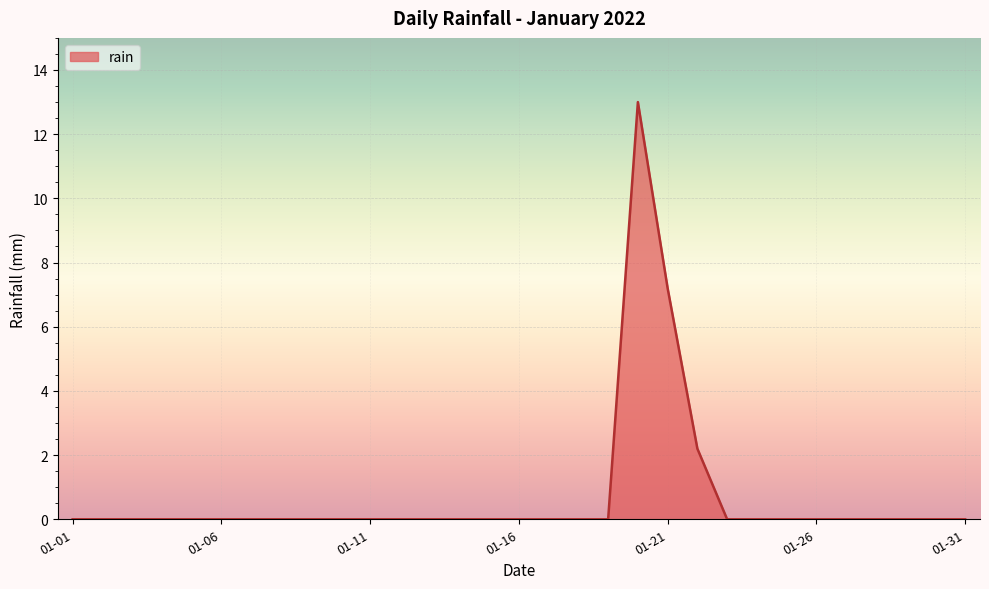

What is the difference between the maximum and minimum values?

13.0